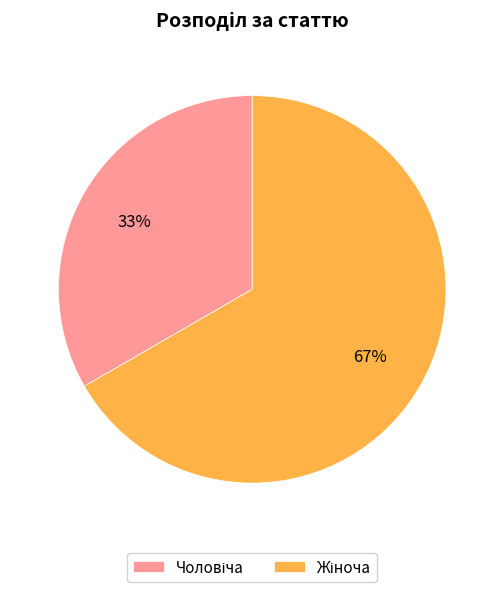

Is there any slice that represents more than half of the pie?

Yes